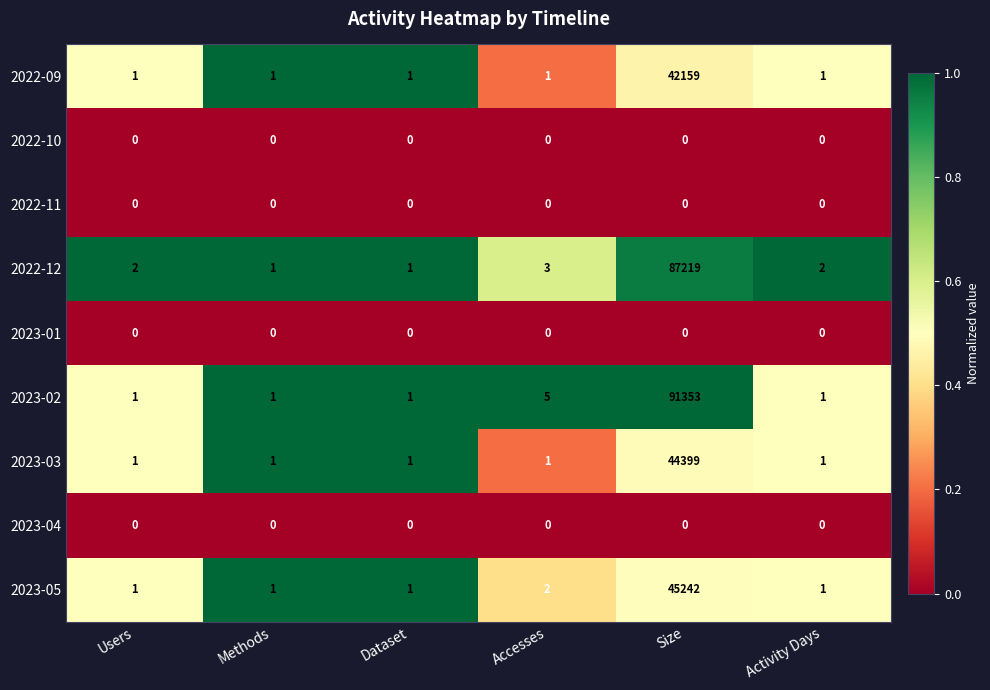

Which label corresponds to the largest value in the chart?

Size